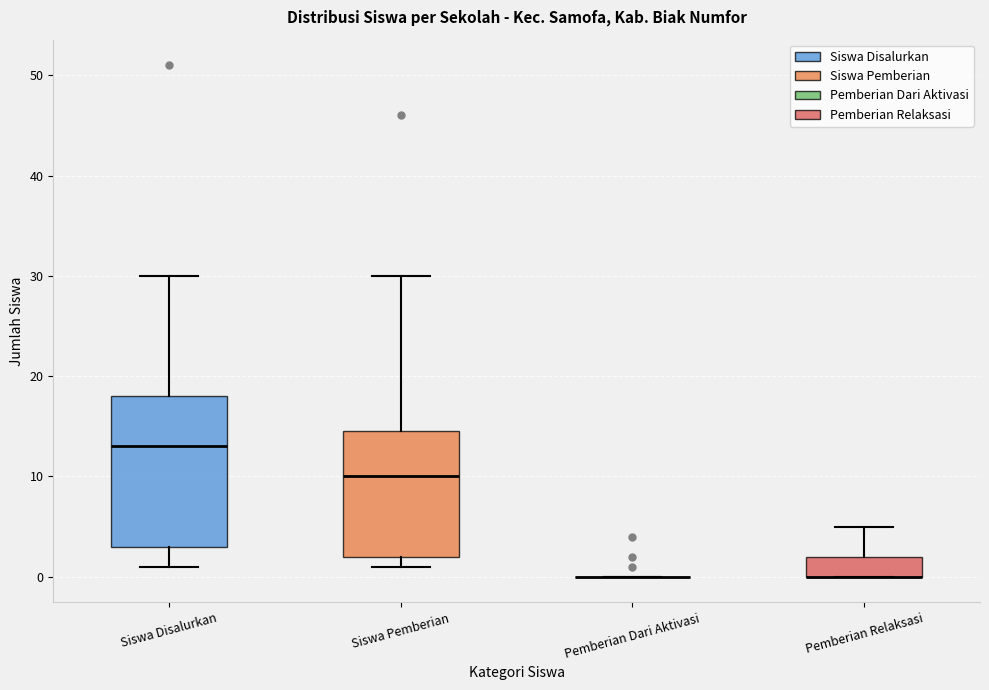

Where does the upper whisker of the box for Pemberian Relaksasi end on the y-axis? The values are not printed on the chart, so give them approximately, as read against the axis.

5